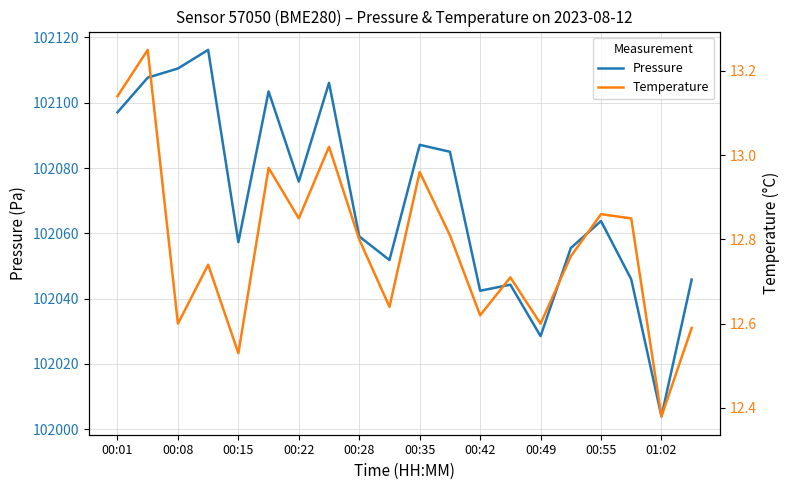

True or false: Pressure has more than 2 interior local peaks.

True